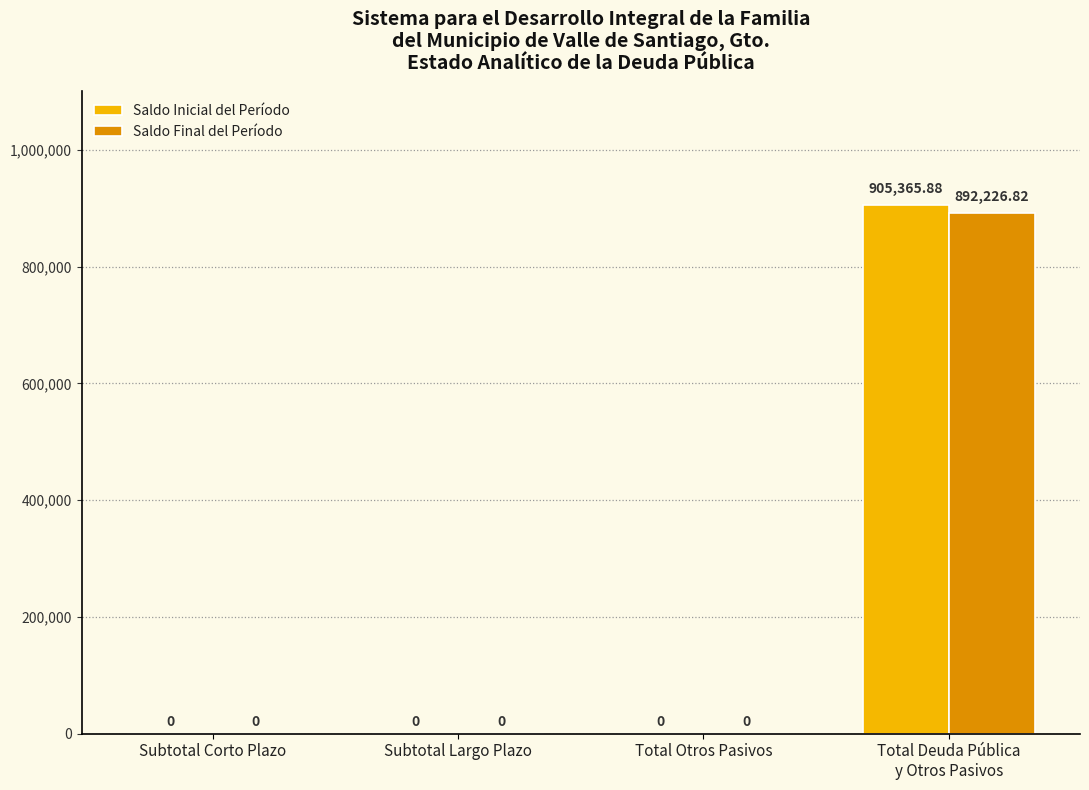

The Saldo Inicial del Período series shows 0.0 at Subtotal Largo Plazo. True or false?

True